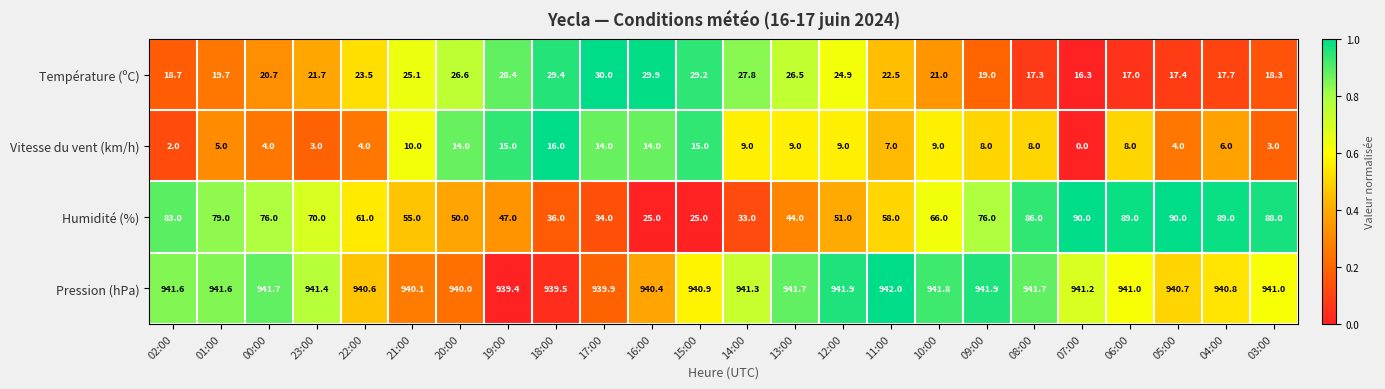

How many values in the Pression (hPa) series are below 941?

10